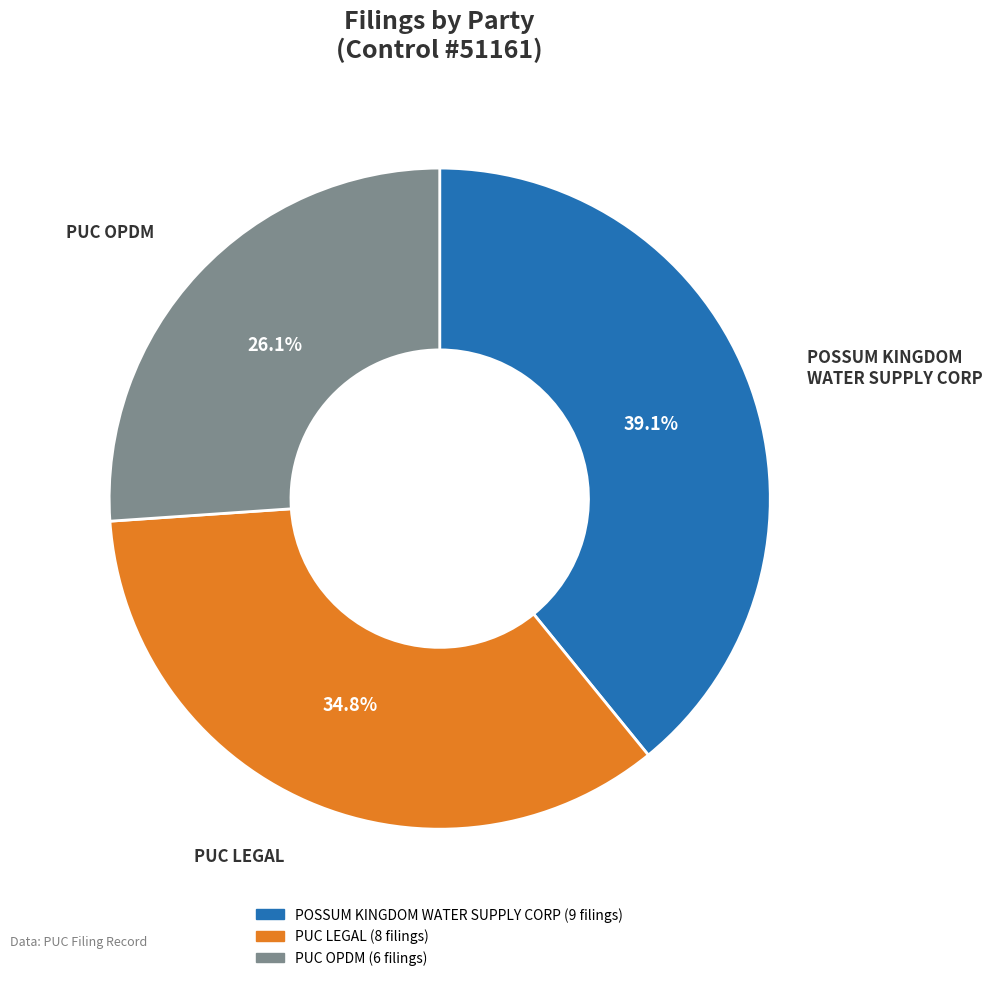

Does any single category account for the majority?

No